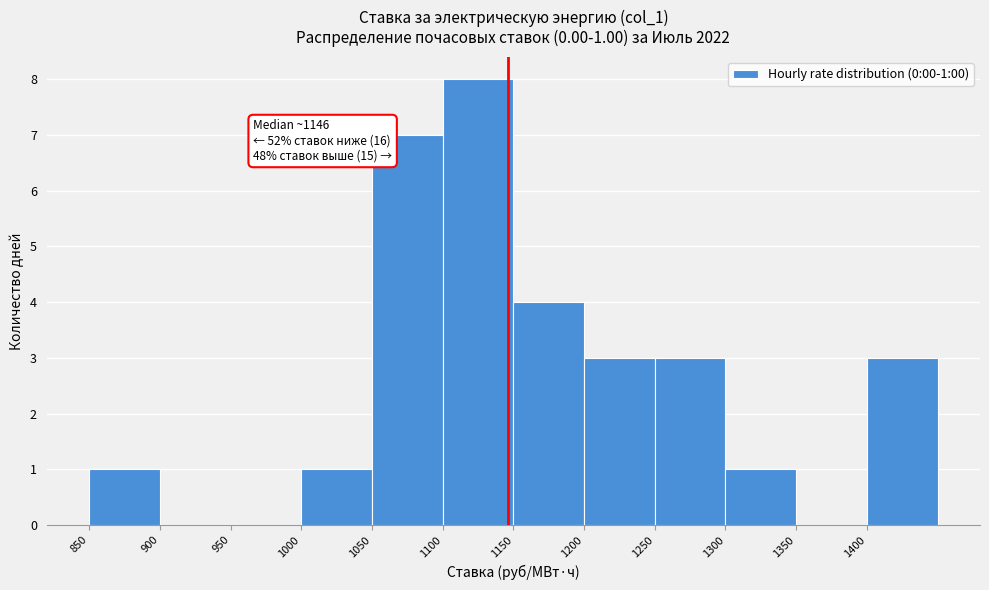

Which range on the x-axis has the tallest bar?

1100 to 1150